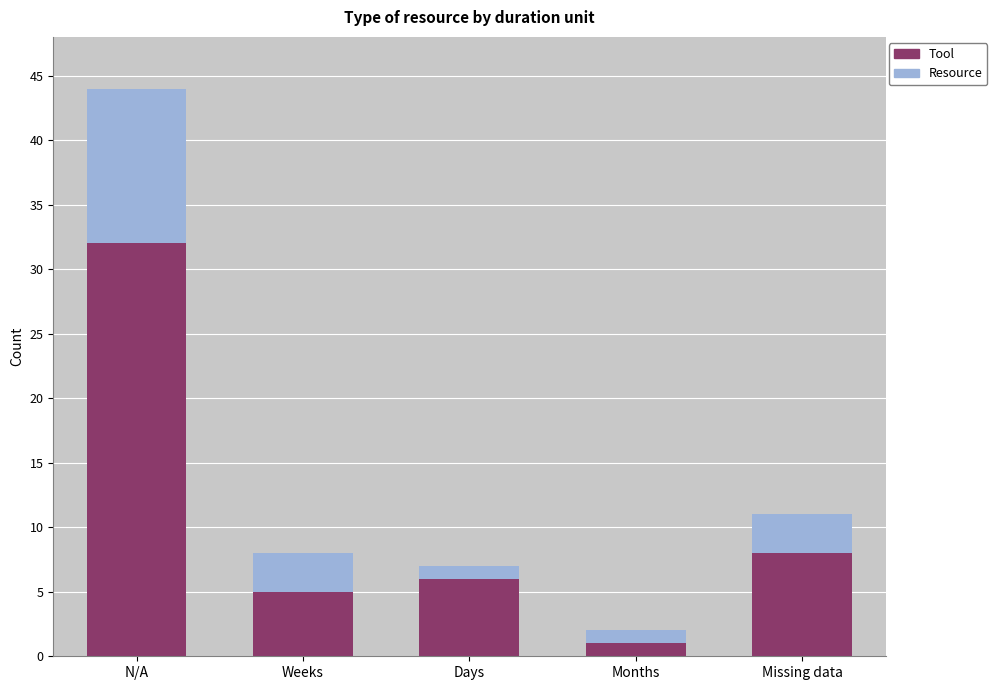

What is the difference between the Tool values at Weeks and Months?

4